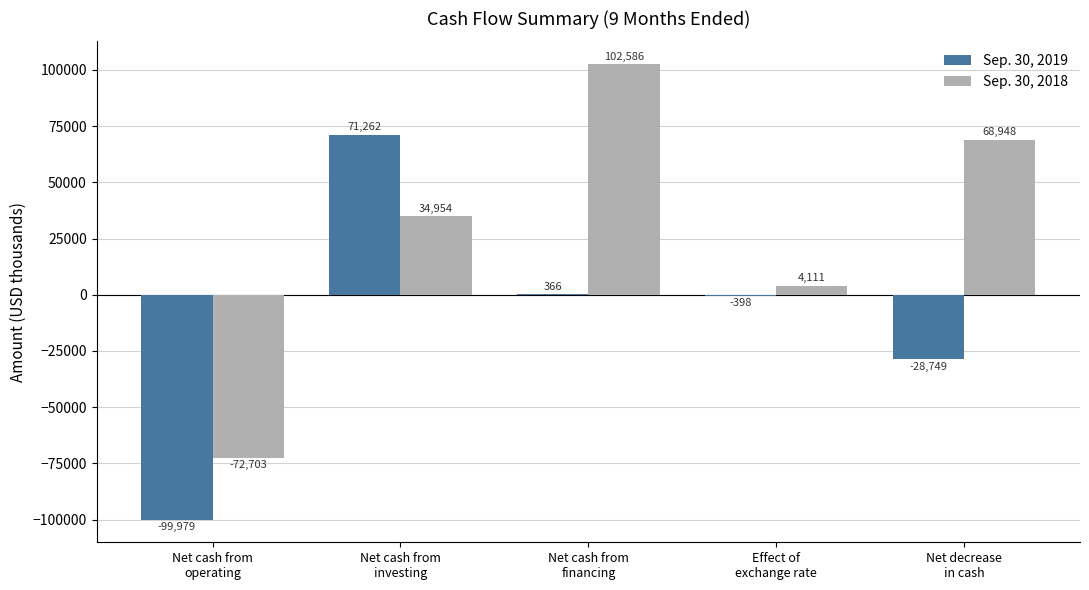

What is the sum of the Sep. 30, 2019 values at Net cash from
operating and Net cash from
financing?

-99613